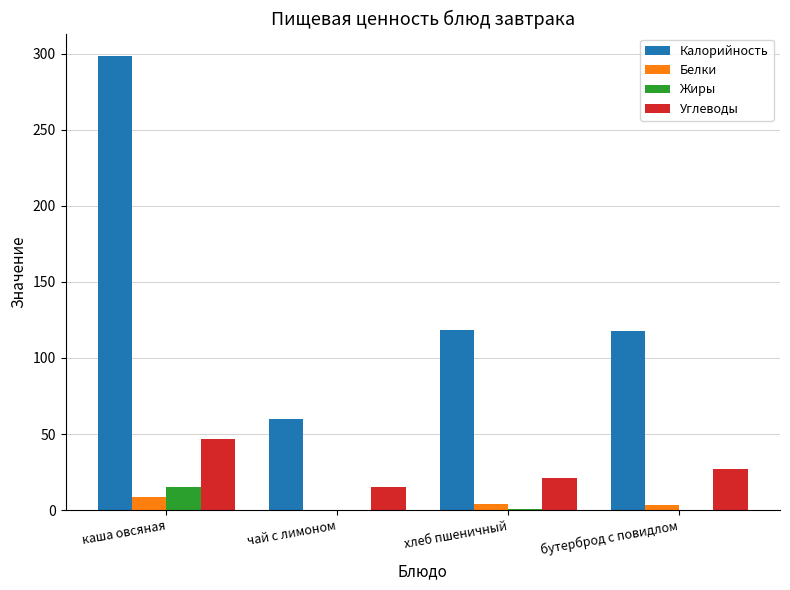

Which series has the largest range (max minus min)?

Калорийность